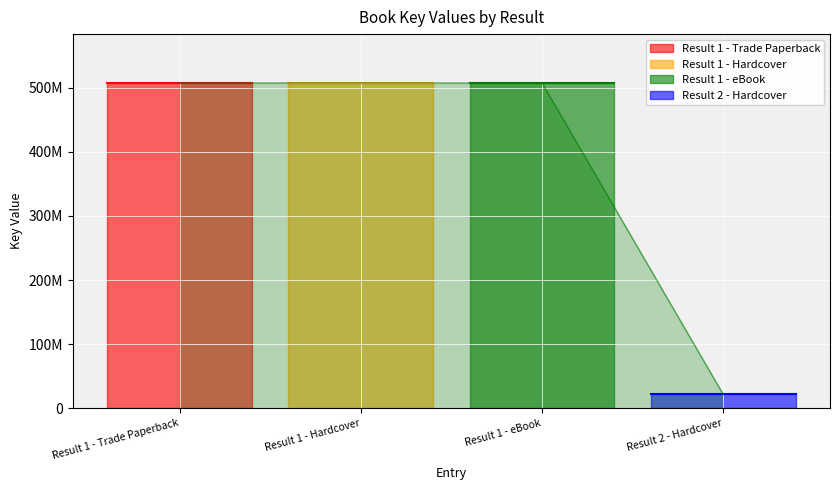

Count the number of categories in the chart.

4